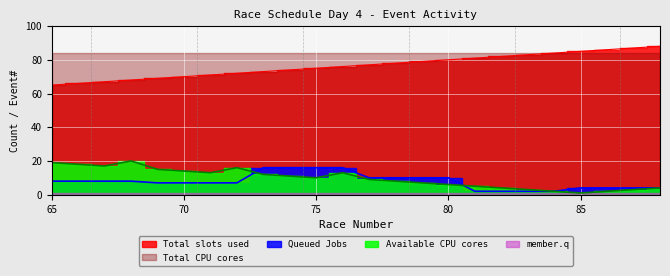

True or false: Queued Jobs has more than 2 points higher than both neighbors.

False